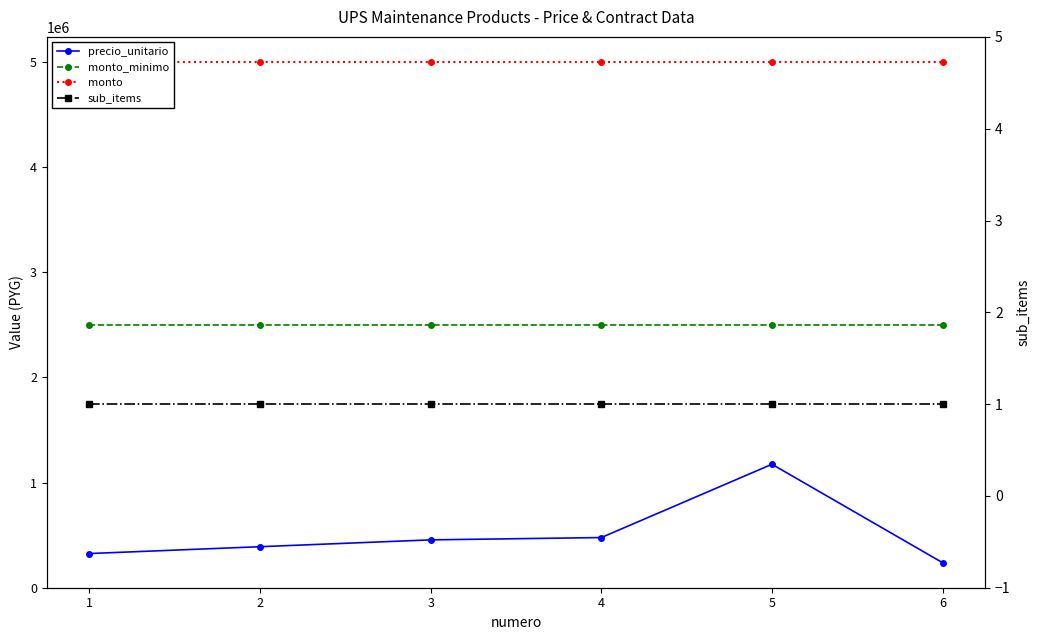

What is the average value of the precio_unitario series?

509833